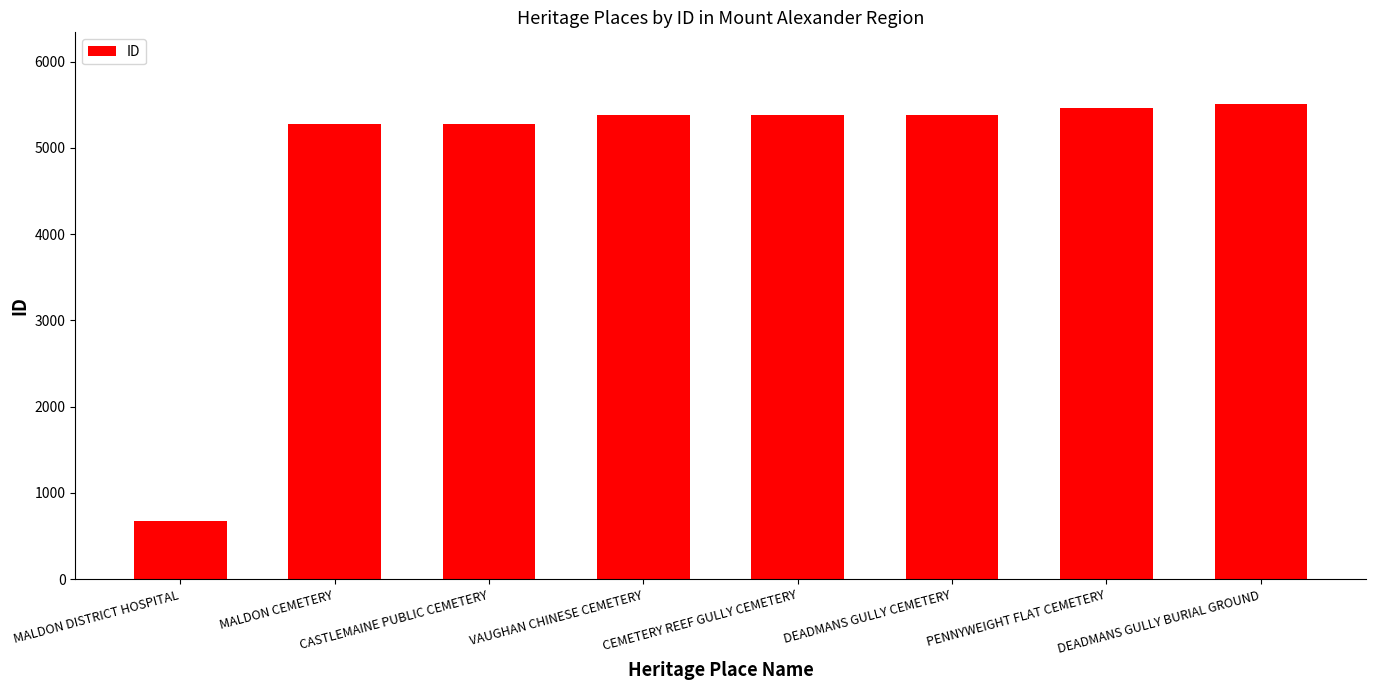

What is the value of the 1st bar from the left?

671